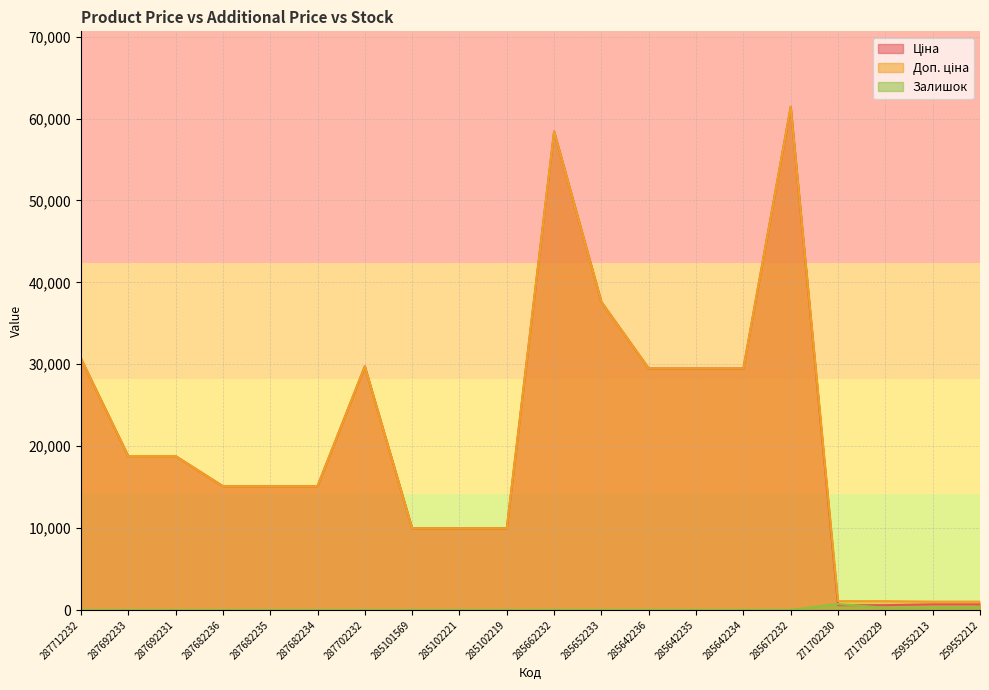

What are all the series names shown in the legend?

Ціна, Доп. ціна, Залишок